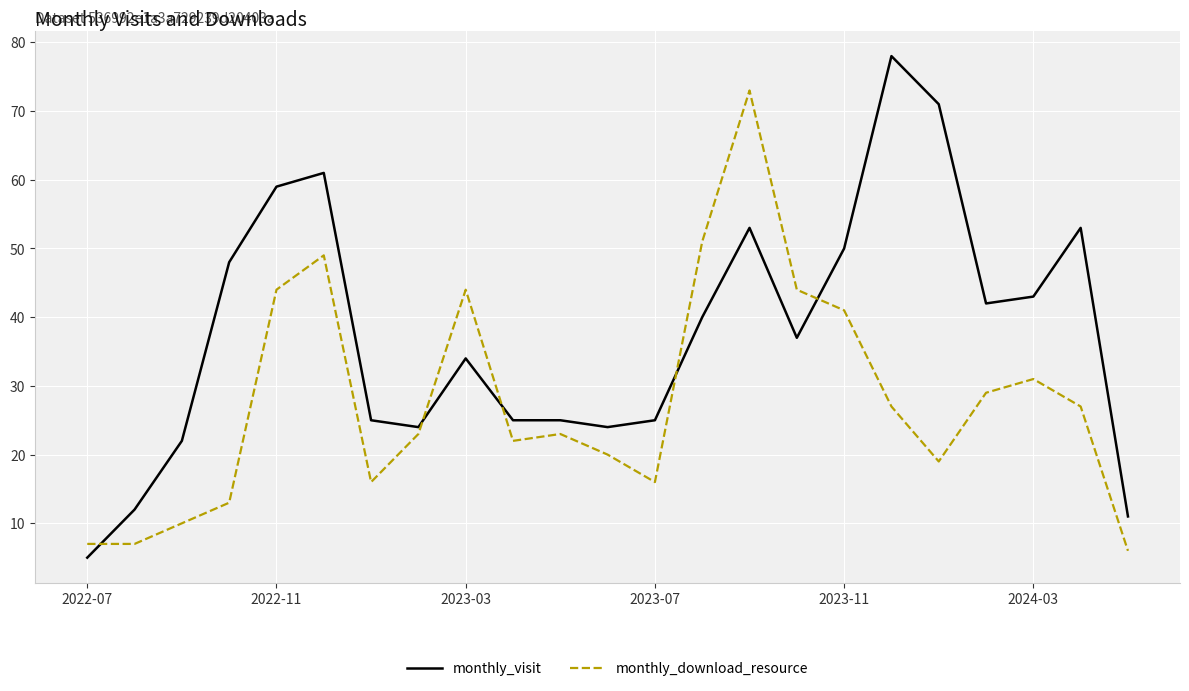

How many lines are shown in the chart?

2